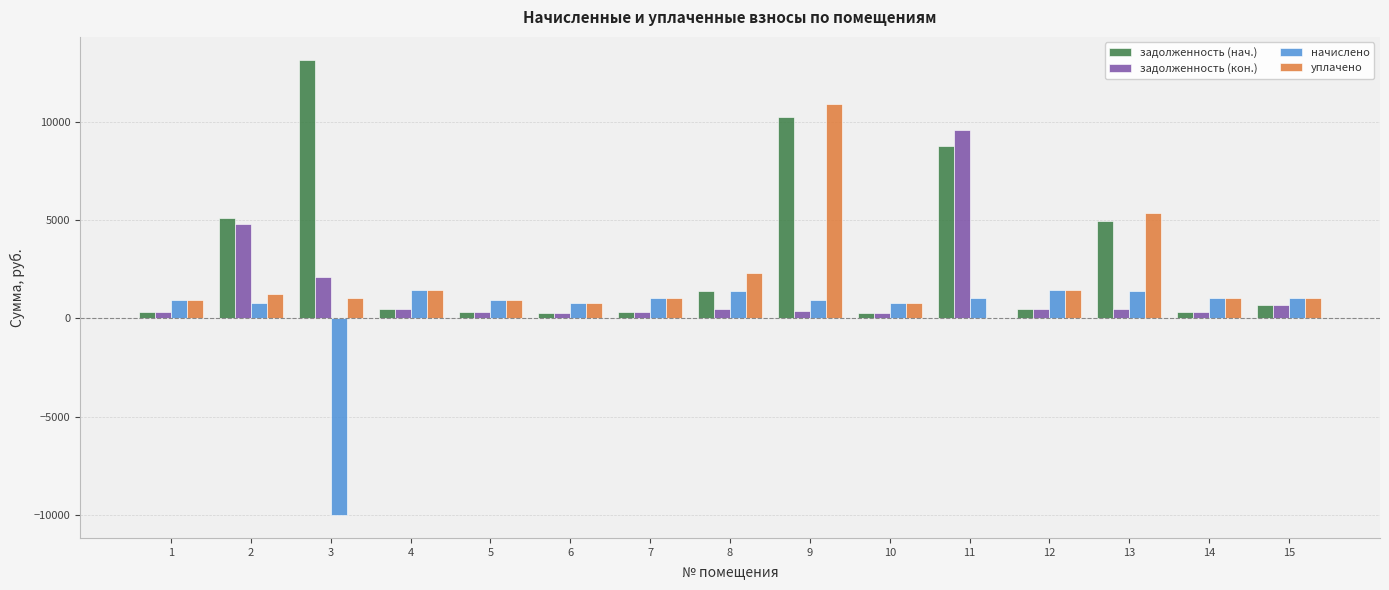

What is the average value of the задолженность (нач.) series?

3151.5